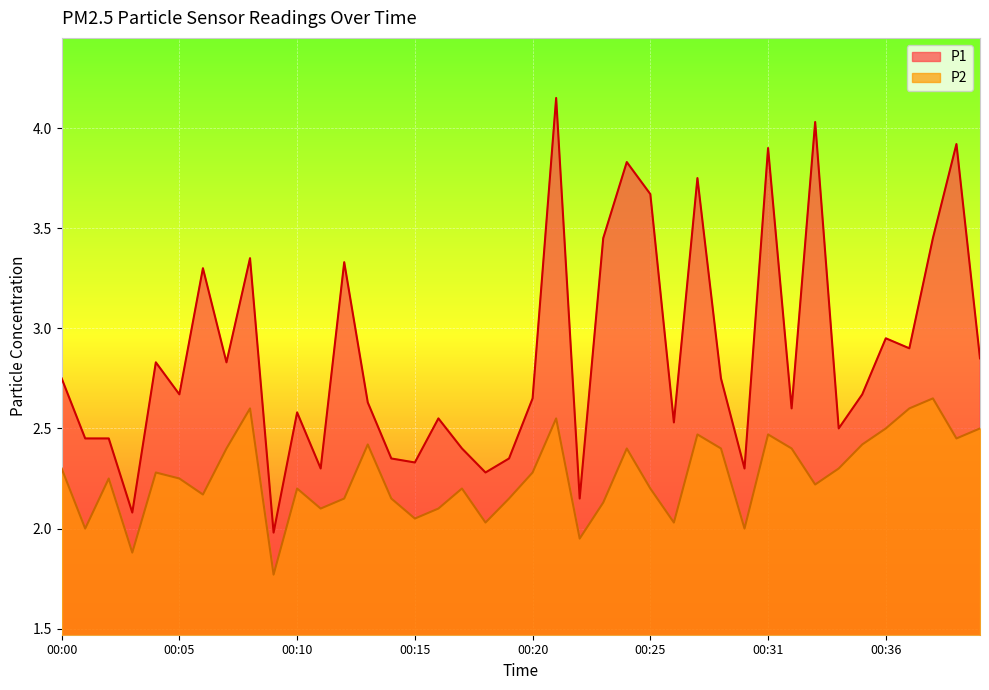

Reading right to left, extract all data points from this chart.

P1: 00:40=2.9	00:39=3.9	00:38=3.5	00:37=2.9	00:36=3.0	00:35=2.7	00:34=2.5	00:33=4.0	00:32=2.6	00:31=3.9	00:30=2.3	00:29=2.8	00:28=3.8	00:27=2.5	00:25=3.7	00:24=3.8	00:23=3.5	00:22=2.1	00:21=4.2	00:20=2.6	00:19=2.4	00:18=2.3	00:17=2.4	00:16=2.5	00:15=2.3	00:14=2.4	00:13=2.6	00:12=3.3	00:11=2.3	00:10=2.6	00:09=2.0	00:08=3.4	00:07=2.8	00:06=3.3	00:05=2.7	00:04=2.8	00:03=2.1	00:02=2.5	00:01=2.5	00:00=2.8
P2: 00:40=2.5	00:39=2.5	00:38=2.6	00:37=2.6	00:36=2.5	00:35=2.4	00:34=2.3	00:33=2.2	00:32=2.4	00:31=2.5	00:30=2.0	00:29=2.4	00:28=2.5	00:27=2.0	00:25=2.2	00:24=2.4	00:23=2.1	00:22=1.9	00:21=2.5	00:20=2.3	00:19=2.1	00:18=2.0	00:17=2.2	00:16=2.1	00:15=2.0	00:14=2.1	00:13=2.4	00:12=2.1	00:11=2.1	00:10=2.2	00:09=1.8	00:08=2.6	00:07=2.4	00:06=2.2	00:05=2.2	00:04=2.3	00:03=1.9	00:02=2.2	00:01=2.0	00:00=2.3